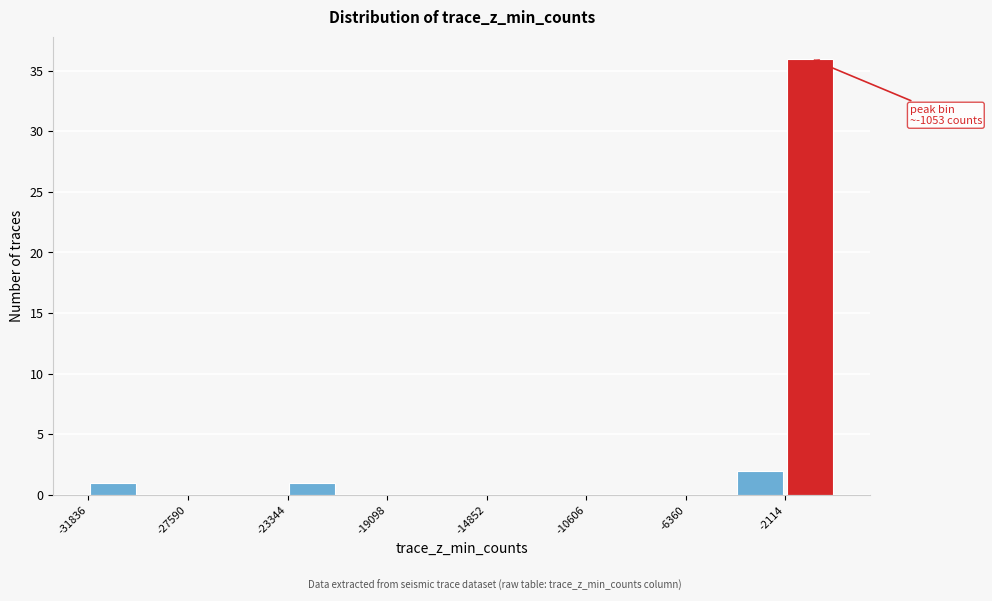

Over which range of the x-axis is the bar tallest?

-2000 to 0